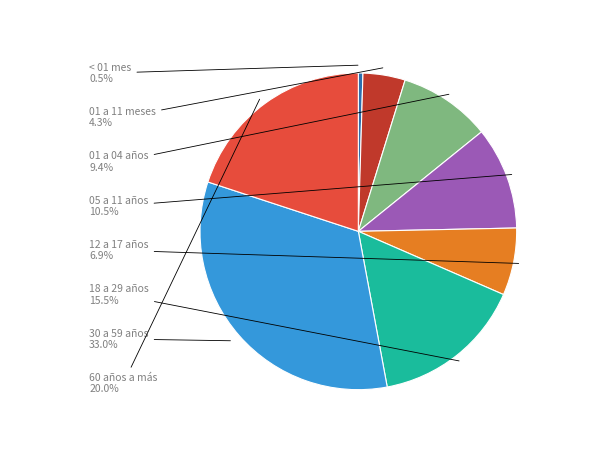

To the nearest percent, what is the difference between the 18 a 29 años and 12 a 17 años slice percentages?

9%